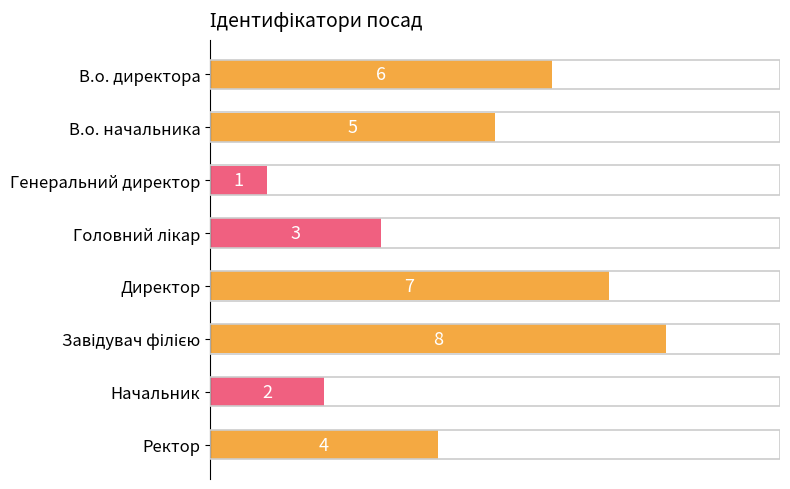

Which has a higher value, В.о. начальника or Ректор?

В.о. начальника